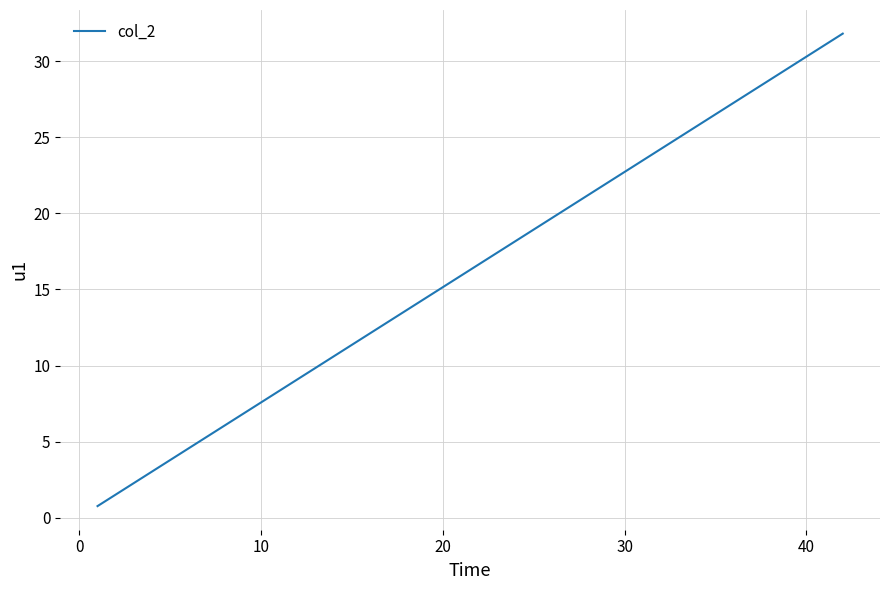

The value at 9 is 3.5. True or false?

False